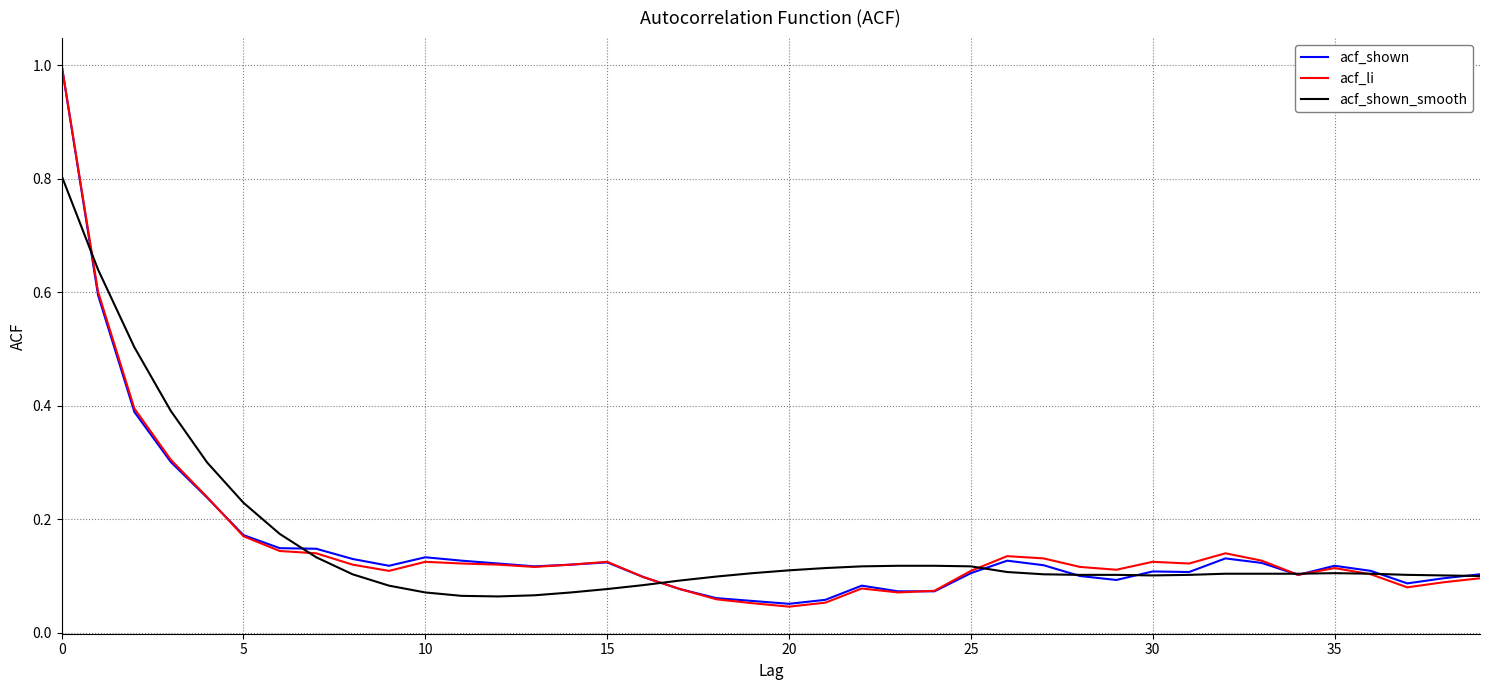

List the series in order of their overall mean, highest first.

acf_shown_smooth, acf_li, acf_shown